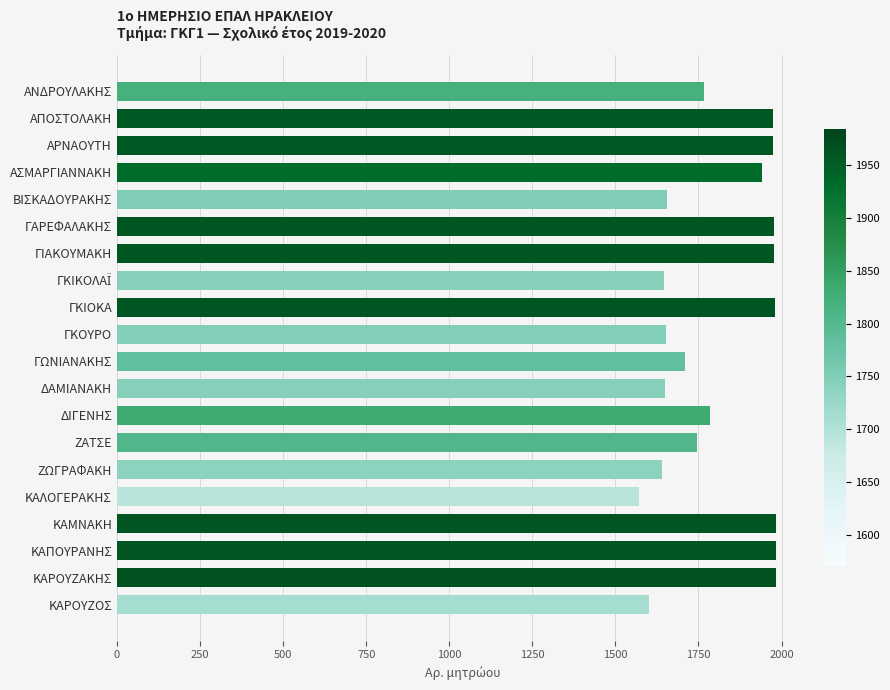

What is the label of the 16th bar from the top?

ΚΑΛΟΓΕΡΑΚΗΣ